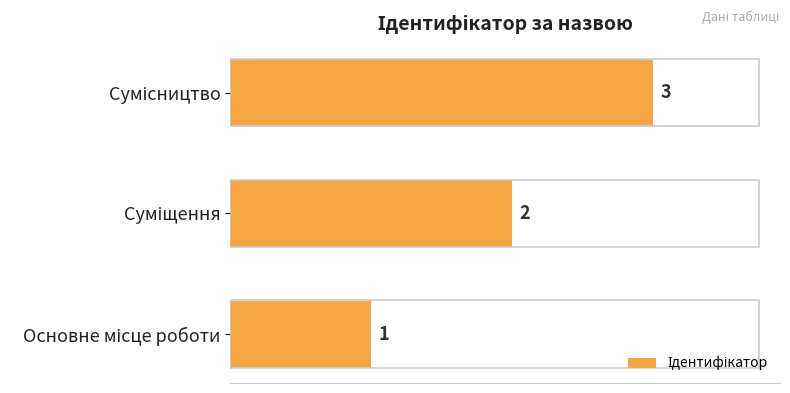

What is the maximum value shown in the chart?

3